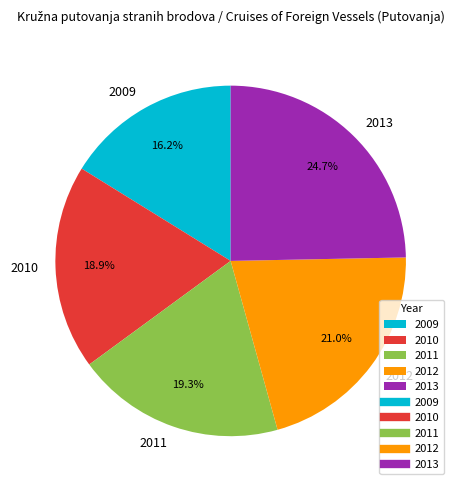

To the nearest percent, what percentage of the pie is 2011?

19%